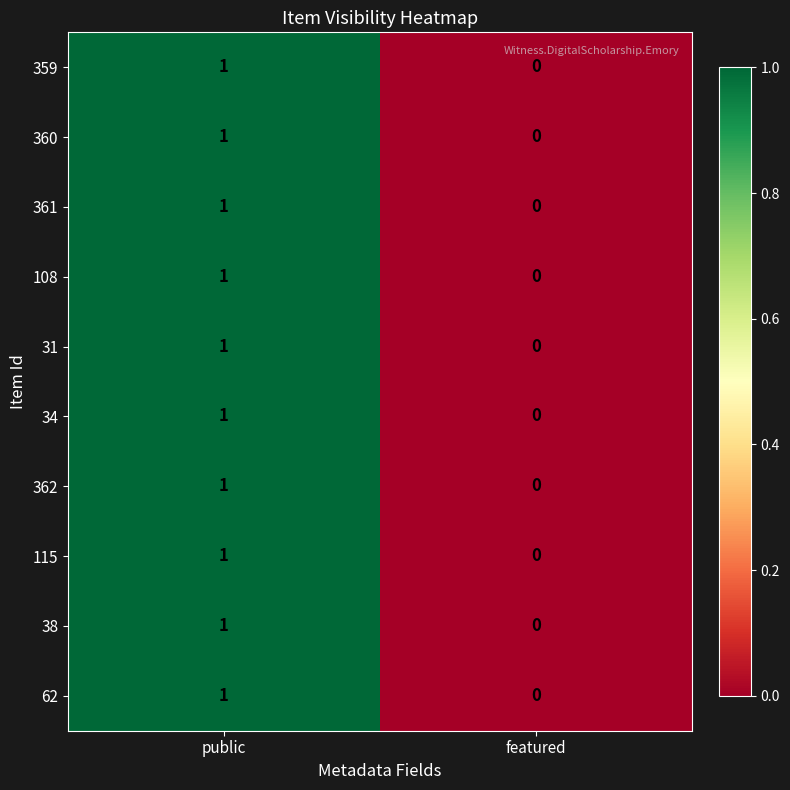

Reading left to right, what are all the values shown in this chart?

359: public=1	featured=0
360: public=1	featured=0
361: public=1	featured=0
108: public=1	featured=0
31: public=1	featured=0
34: public=1	featured=0
362: public=1	featured=0
115: public=1	featured=0
38: public=1	featured=0
62: public=1	featured=0